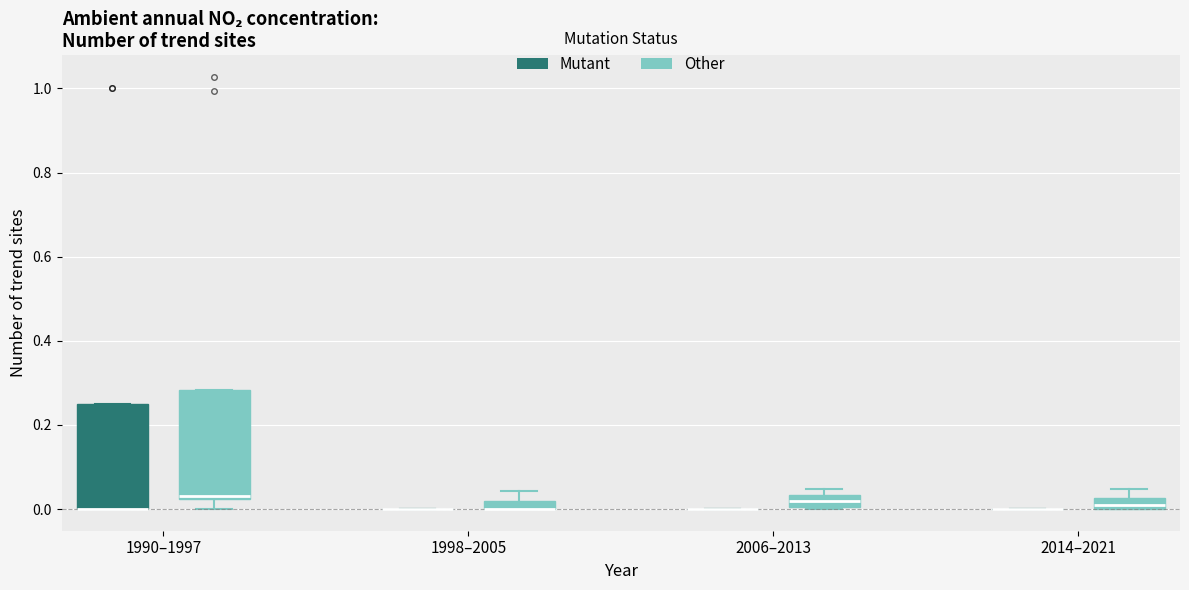

Where is the lower edge of the box for 1990–1997 (Mutant) on the y-axis? The values are not printed on the chart, so give them approximately, as read against the axis.

0.00